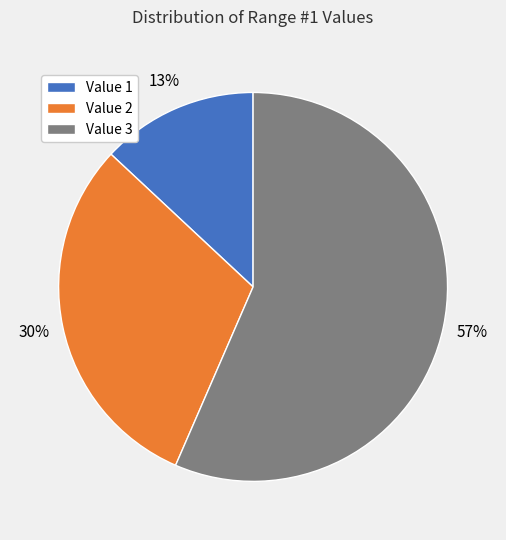

The Value 3 slice represents 57% of the pie. True or false?

True